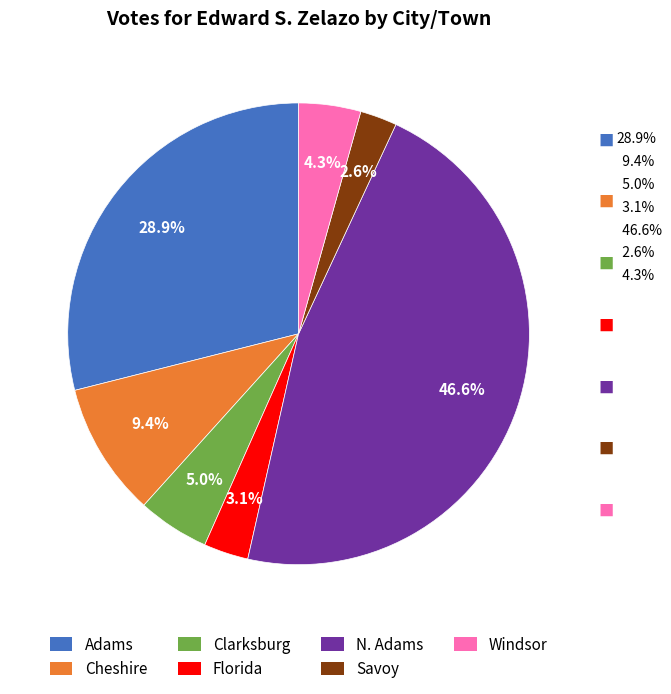

What is the smallest slice in the pie chart?

Savoy